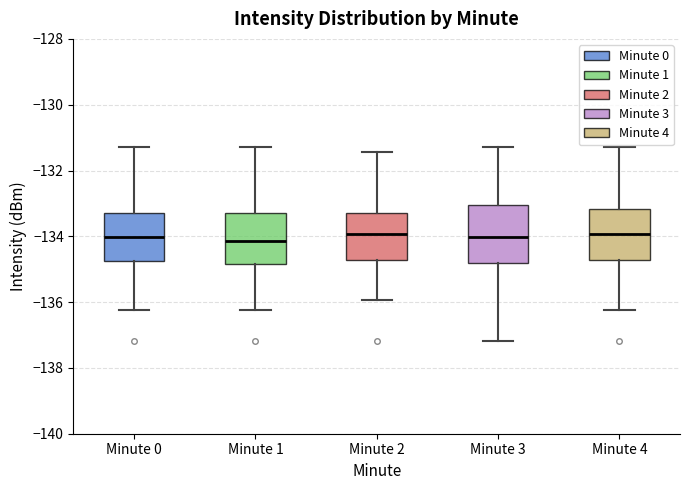

Reading left to right, read every box against the y-axis: the position of its median line, the range the box covers, and the ends of its whiskers. The values are not printed on the chart, so give them approximately, as read against the axis.

Minute 0: median -134.0, box -134.8 to -133.2, whiskers -136.2 to -131.2
Minute 1: median -134.2, box -134.8 to -133.2, whiskers -136.2 to -131.2
Minute 2: median -134.0, box -134.8 to -133.2, whiskers -136.0 to -131.4
Minute 3: median -134.0, box -134.8 to -133.0, whiskers -137.2 to -131.2
Minute 4: median -134.0, box -134.8 to -133.2, whiskers -136.2 to -131.2